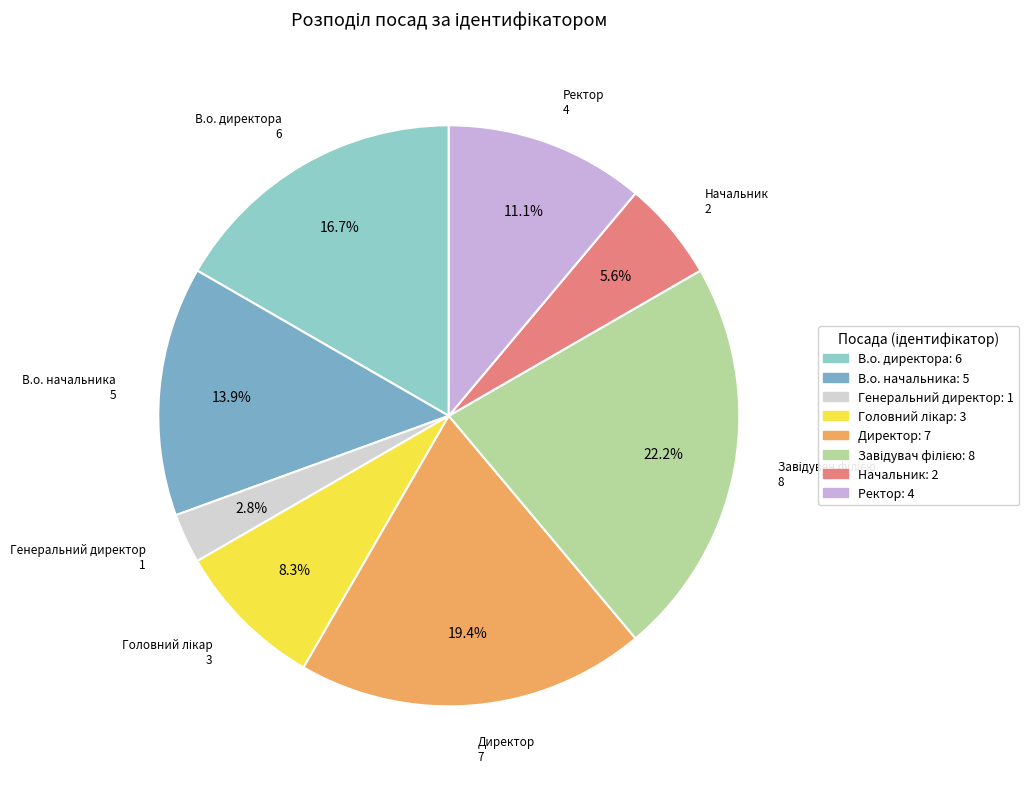

How many slices are in this pie chart?

8